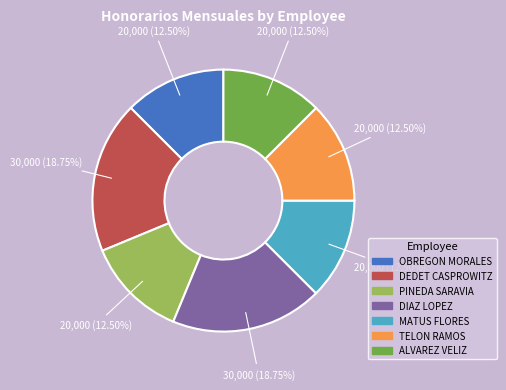

Approximately how many times larger is the value at PINEDA SARAVIA compared to DIAZ LOPEZ?

0.7